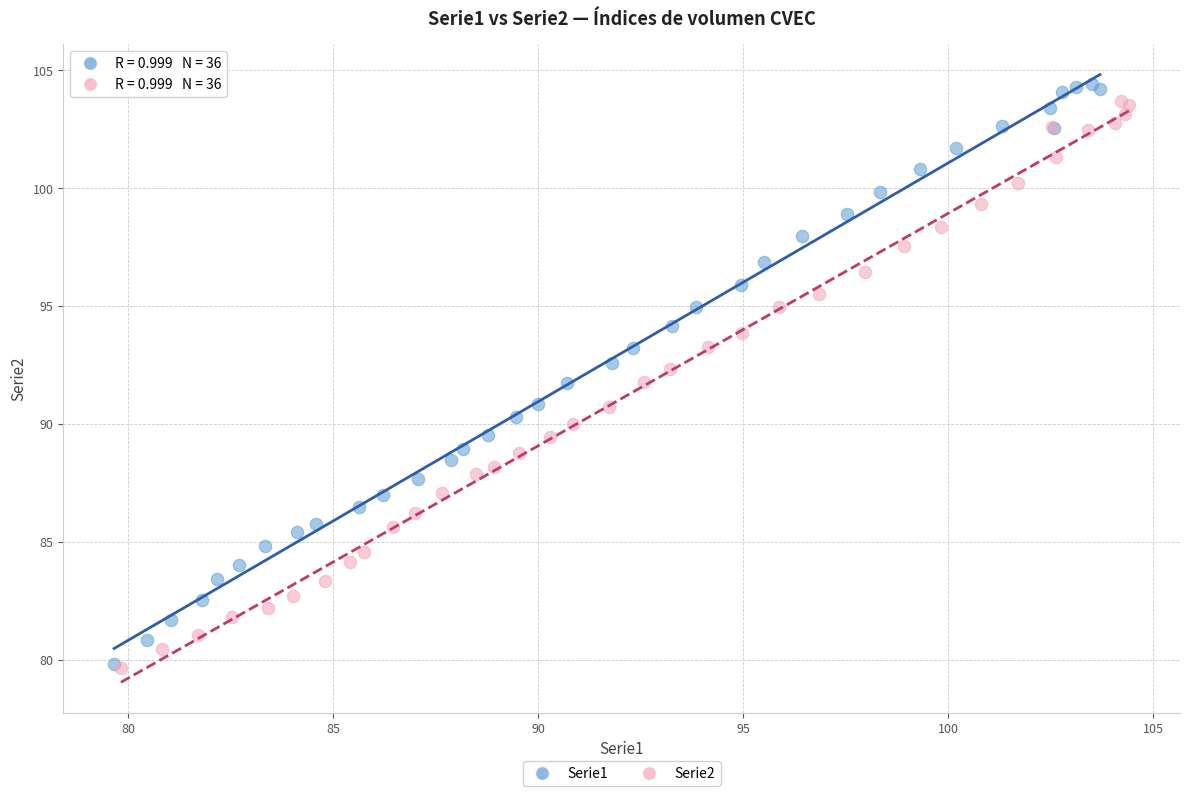

Which series has the largest Y range (max minus min)?

Serie1